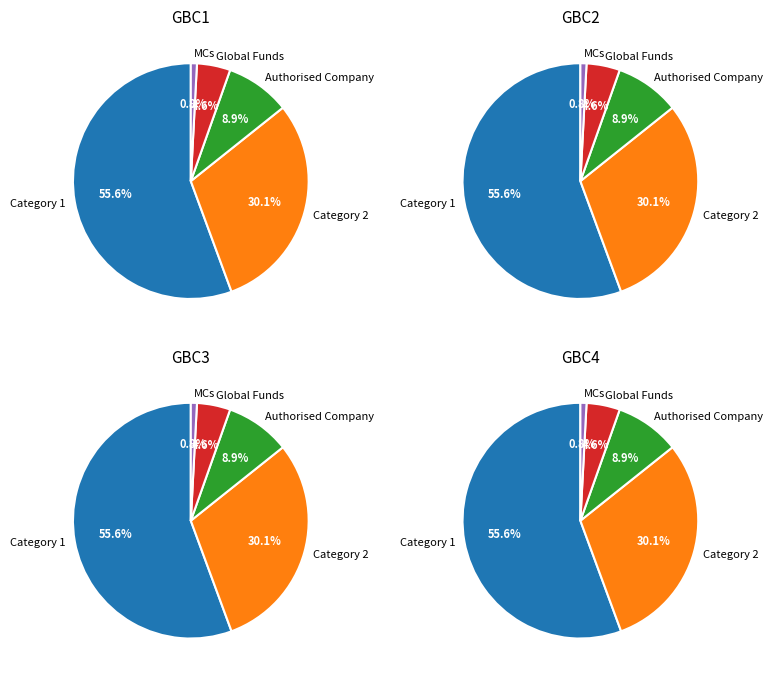

The MCs slice represents 1% of the pie. True or false?

True